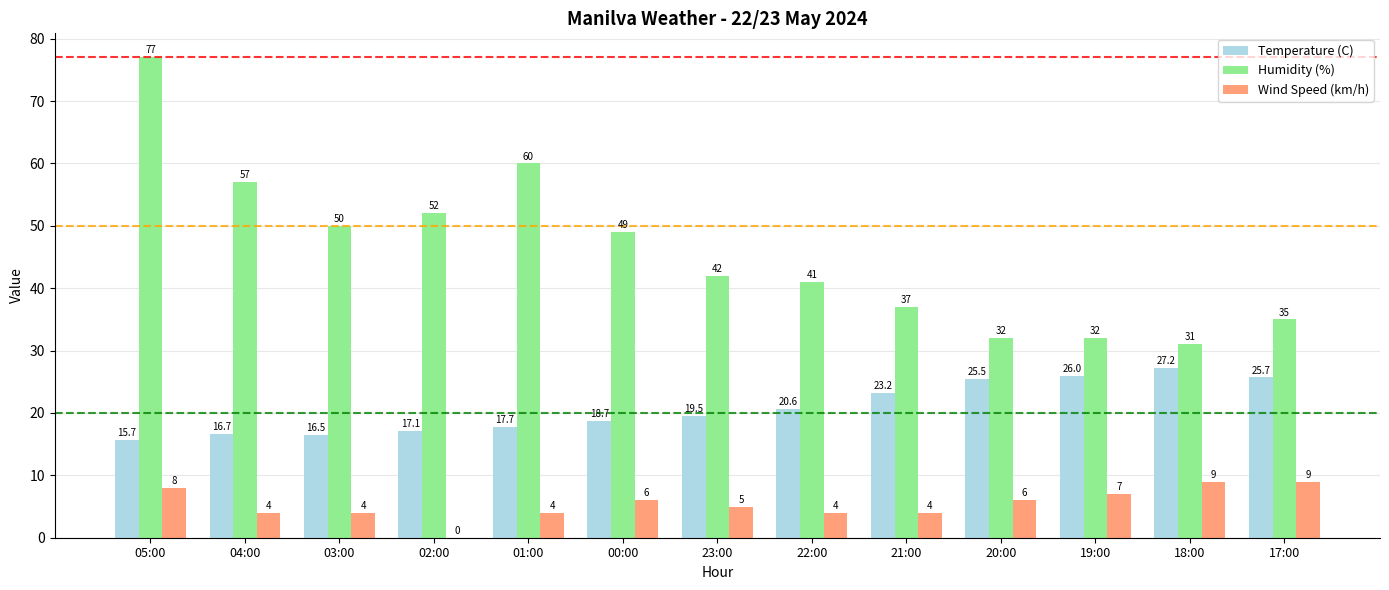

True or false: Temperature (C) has a value of 29.2 at 22:00.

False